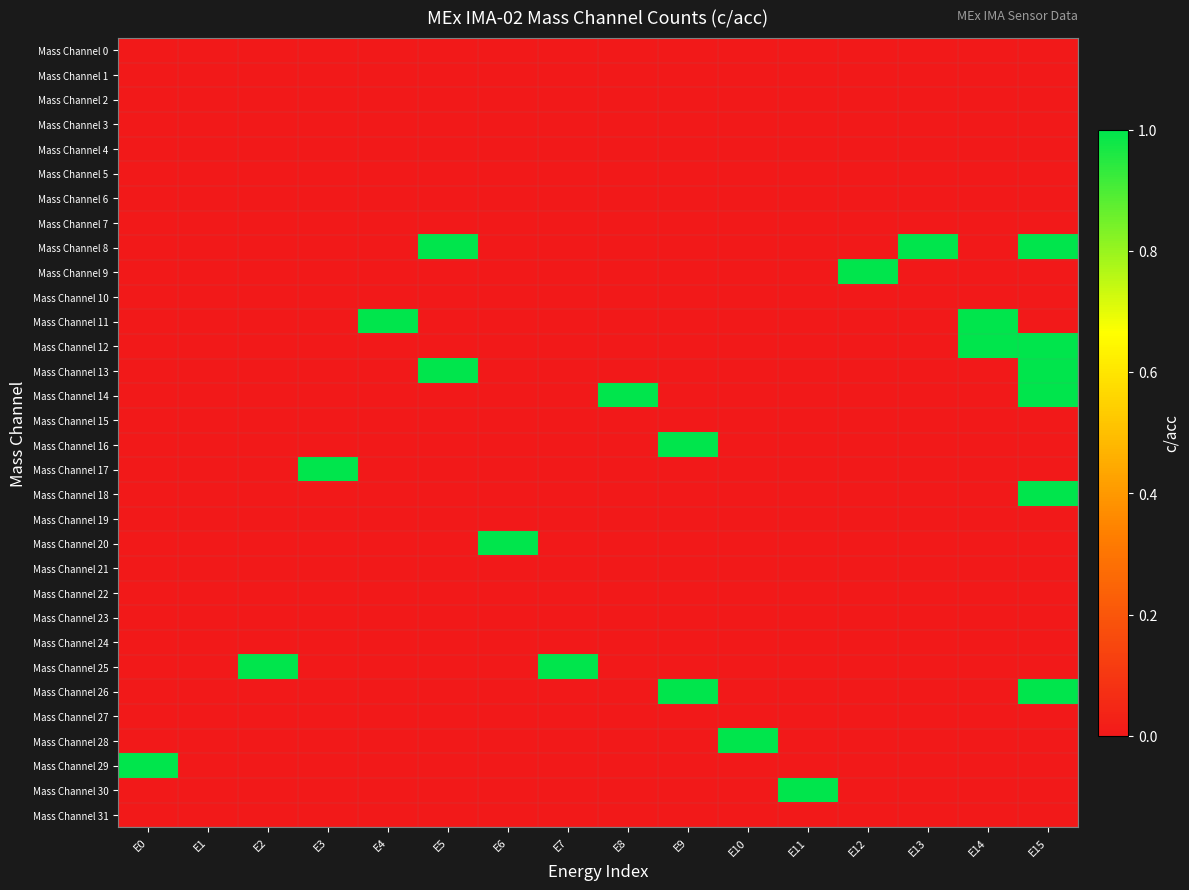

How many series are shown in this chart?

32